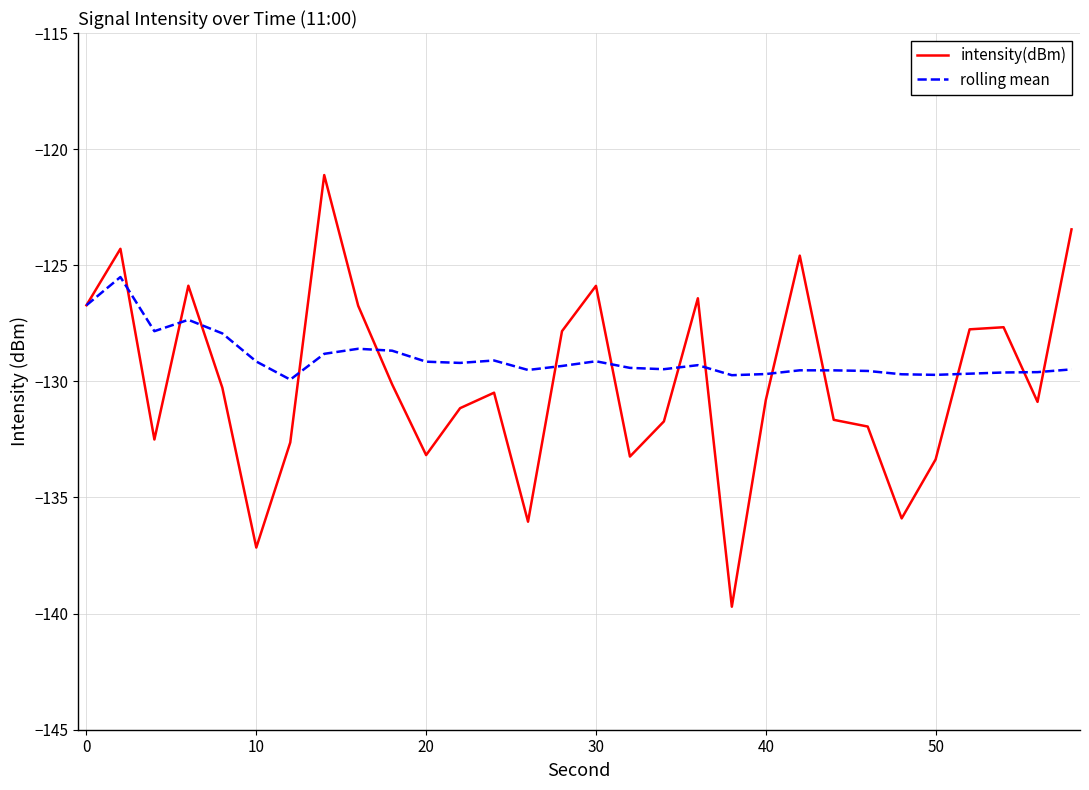

What is the difference between the maximum and second lowest values in the intensity(dBm) series?

16.0